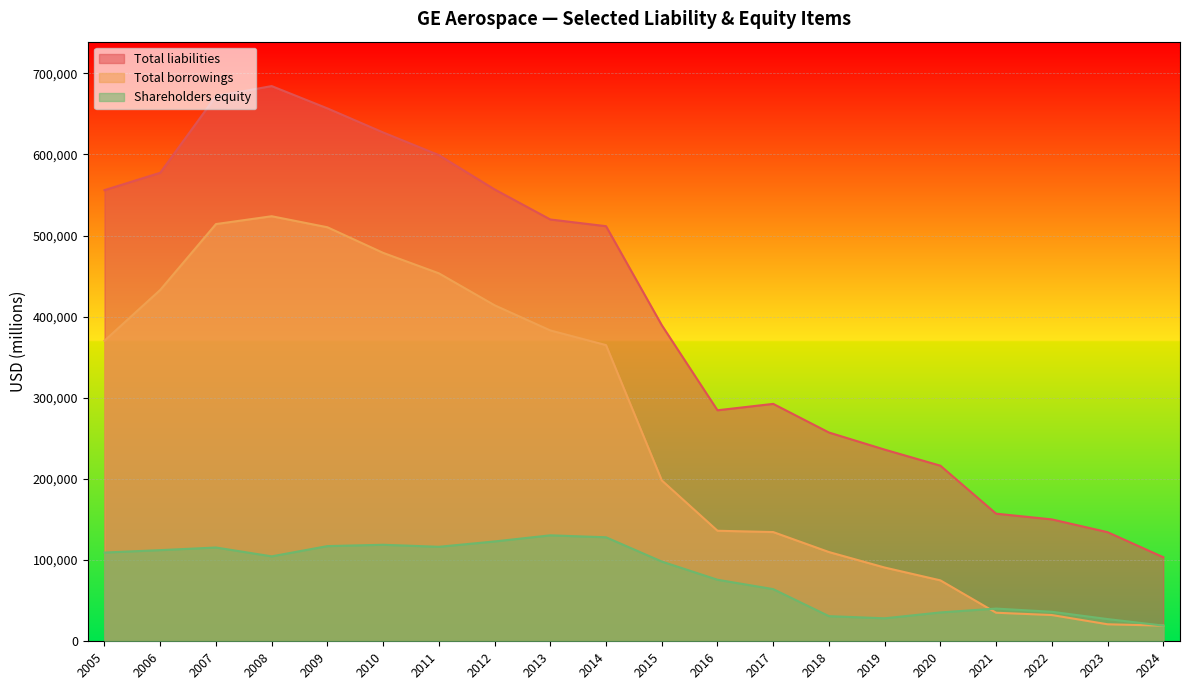

What is the difference between the highest and lowest values at 2009?

539391